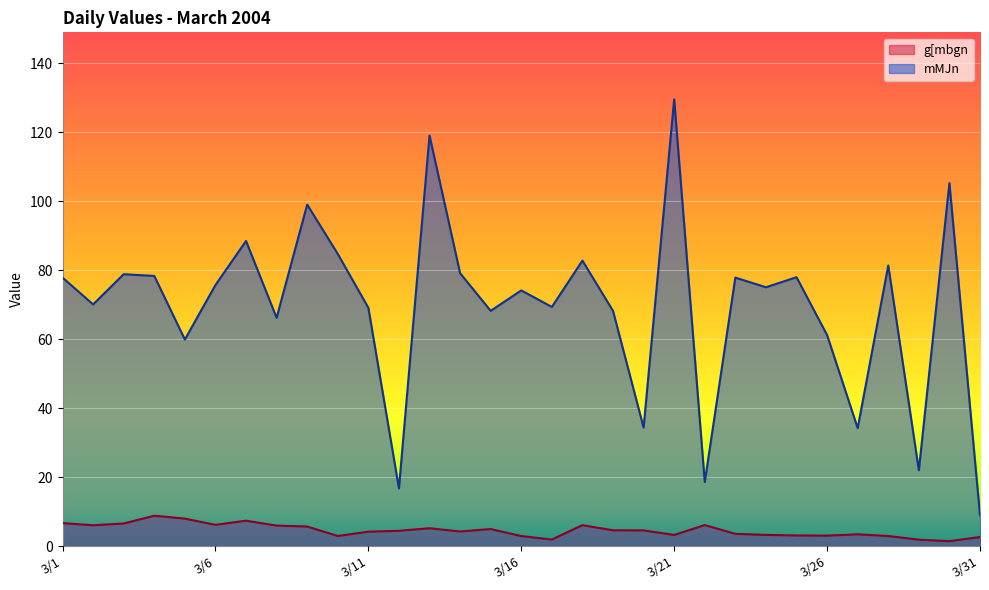

At how many categories does at least one series exceed 62?

23